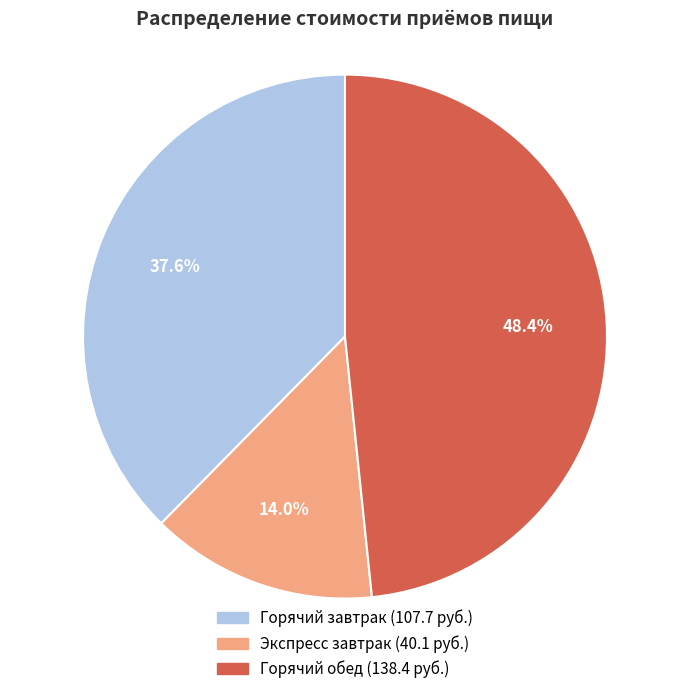

Combined, what portion of the pie is Горячий завтрак and Горячий обед?

86.0%